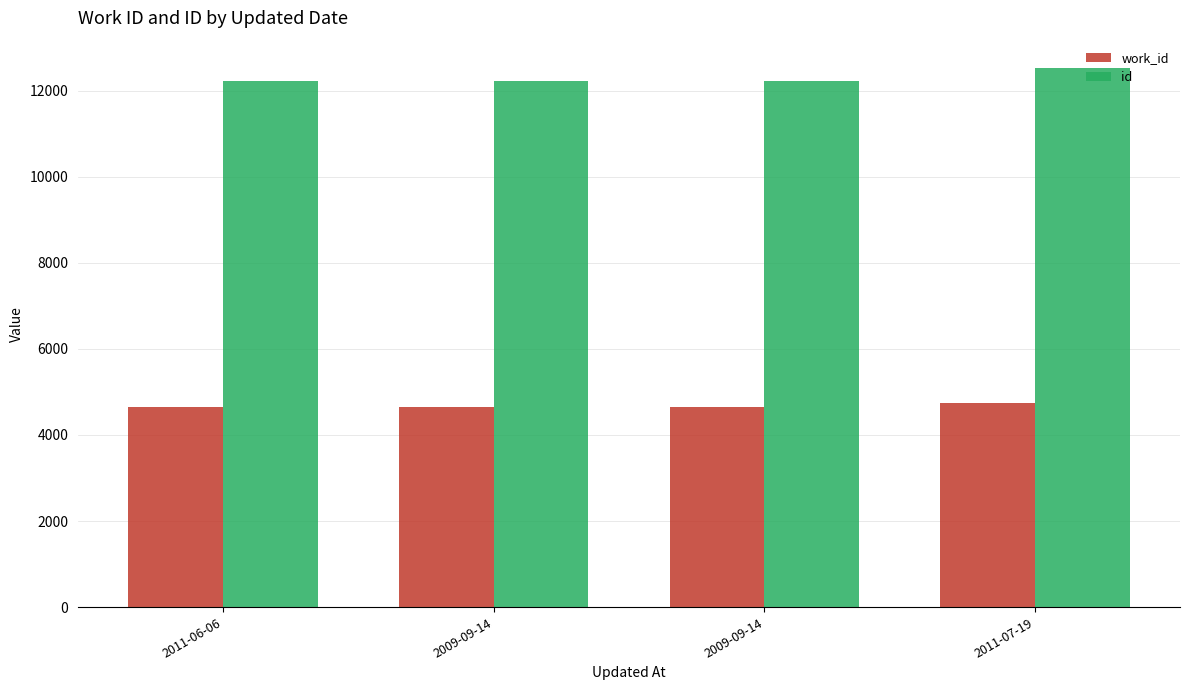

How many bars are there in each group?

2